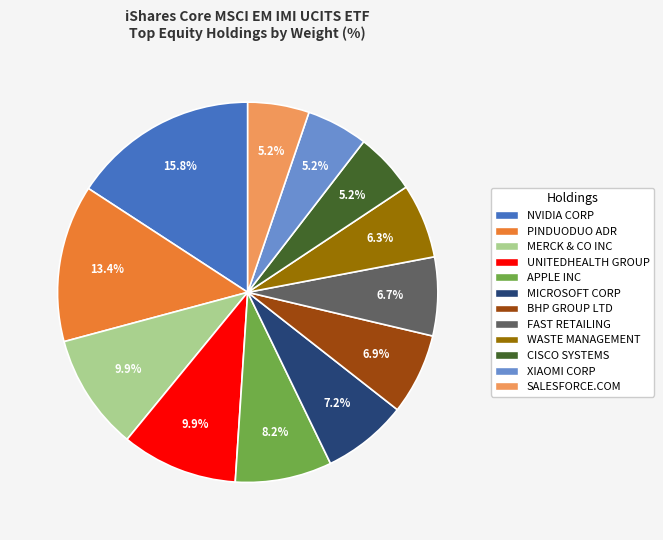

Between APPLE INC and UNITEDHEALTH GROUP, which is larger?

UNITEDHEALTH GROUP